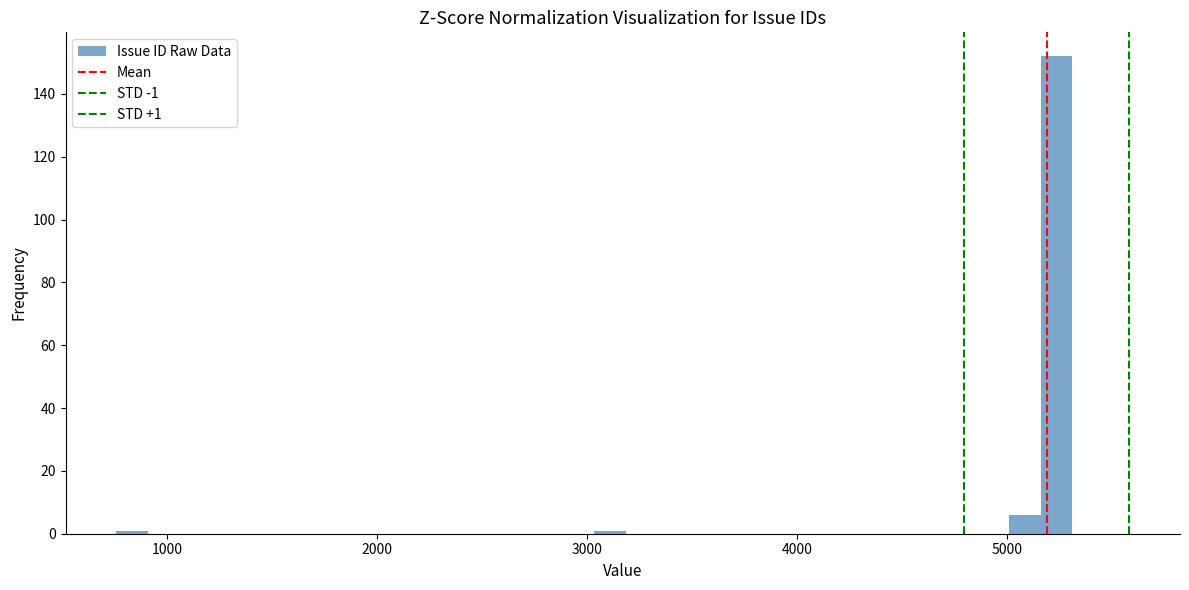

Around what value on the x-axis is the tallest bar? Give the approximate position of its centre, as read against the axis.

5200